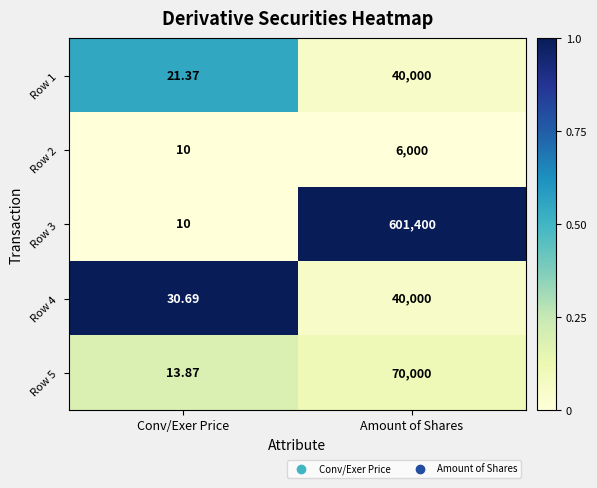

At which category is the sum across all series the highest?

Amount of Shares